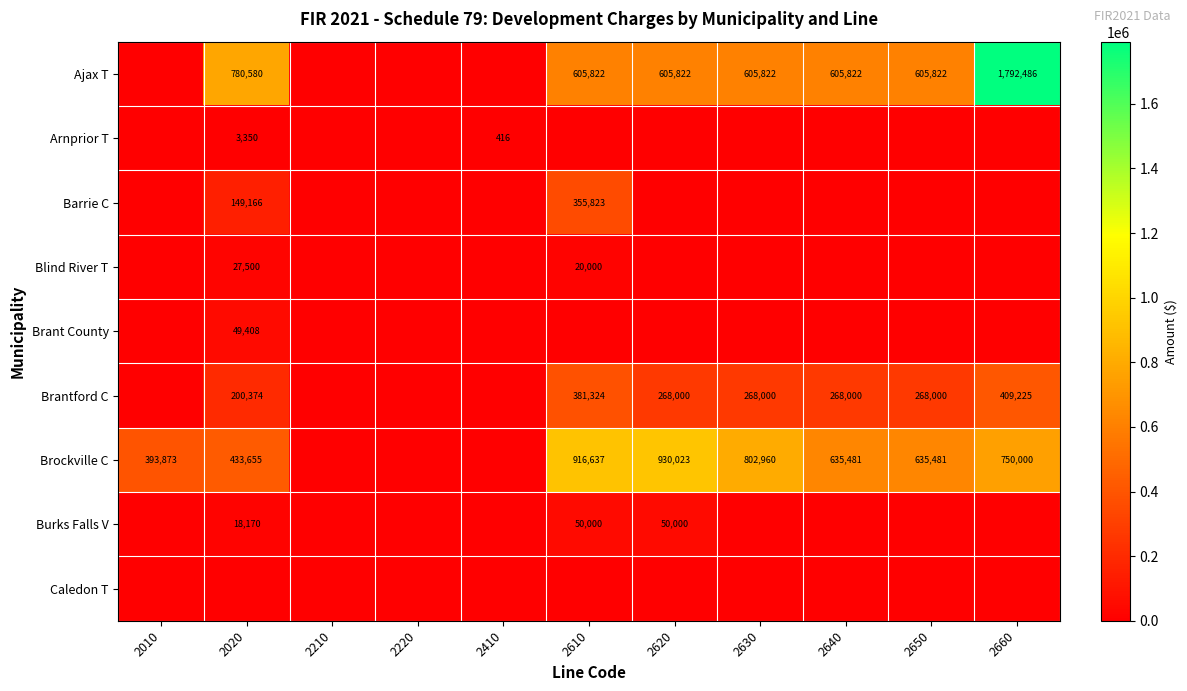

The value of Barrie C at 2610 is 621360. True or false?

False